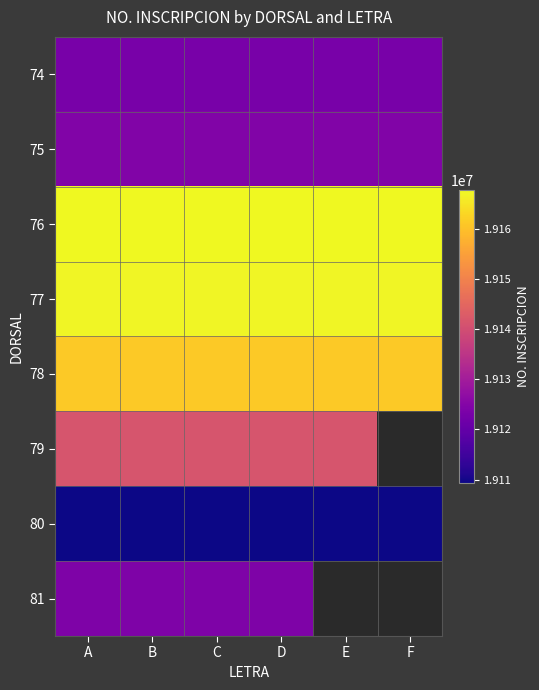

Count the number of categories in the chart.

6